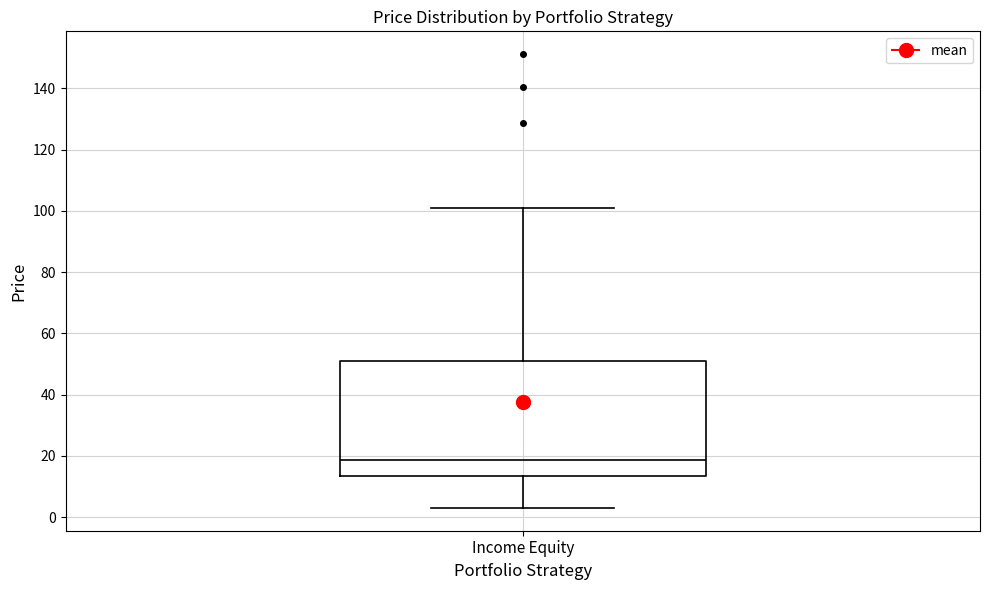

Read this box plot against the y-axis: the position of the median line, the range covered by the box, and the ends of both whiskers. The values are not printed on the chart, so give them approximately, as read against the axis.

median 18, box 14 to 50, whiskers 2 to 100